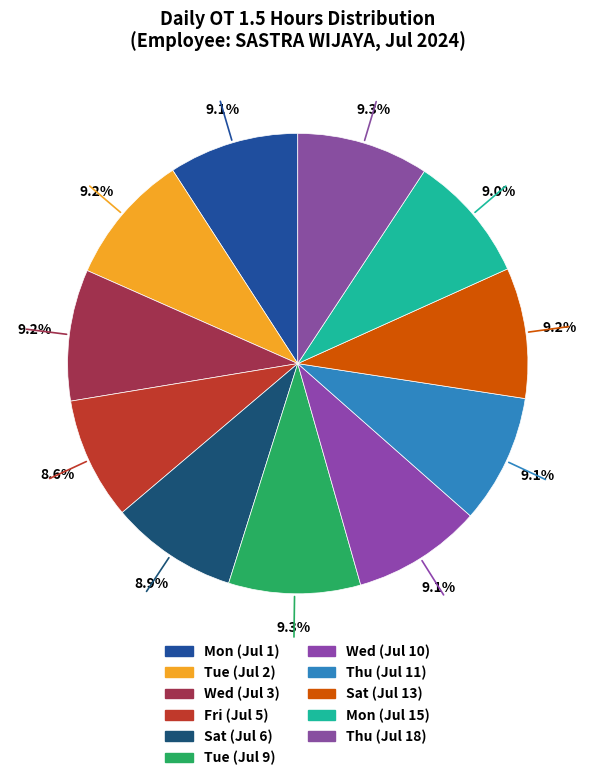

Does any single category account for the majority?

No